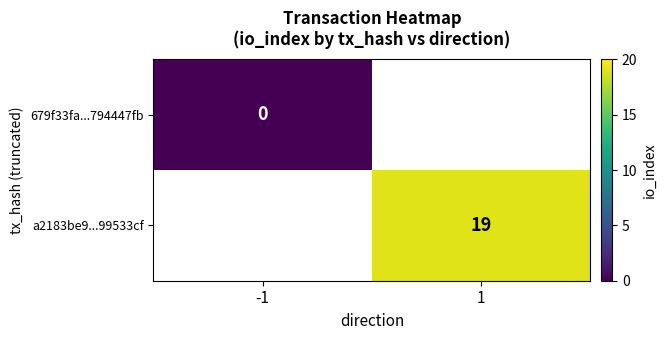

The a2183be9...99533cf series shows 19 at 1. True or false?

True